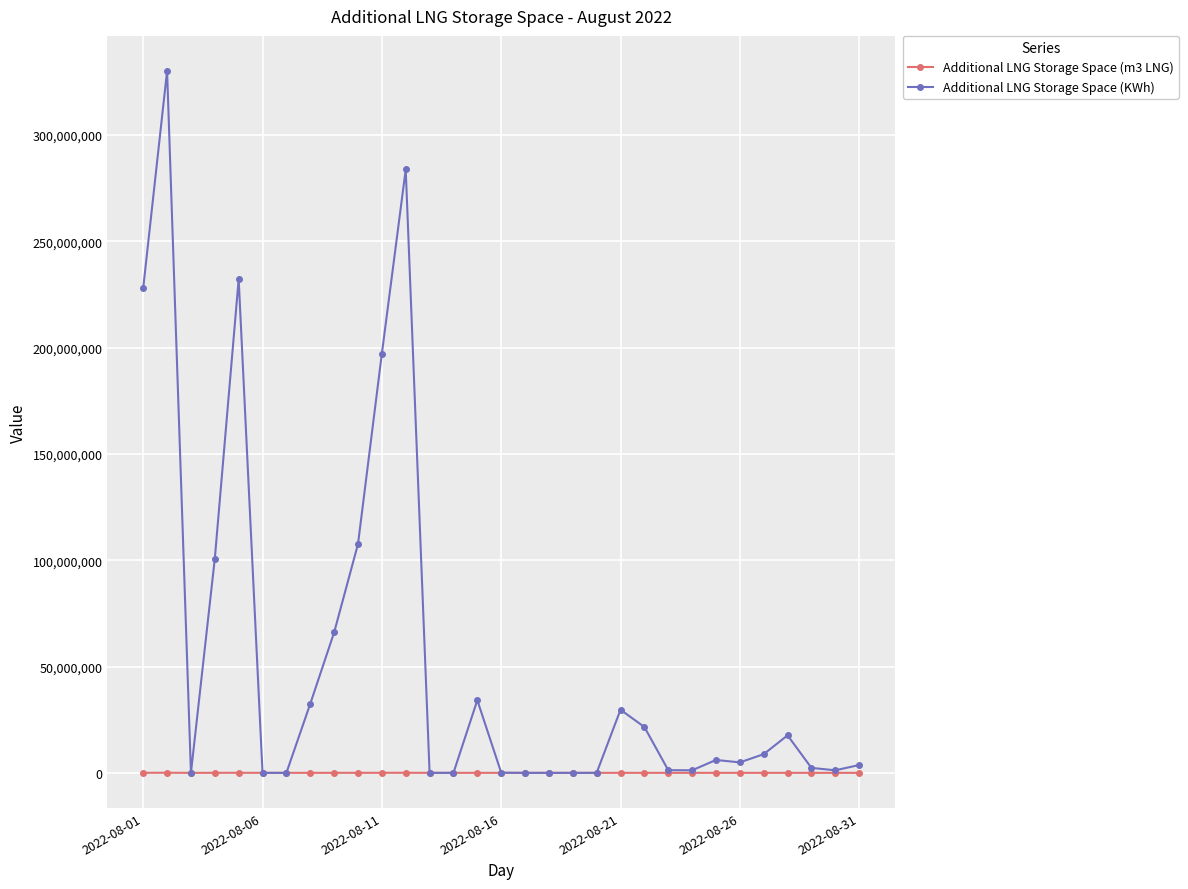

Which series has the widest spread of values?

Additional LNG Storage Space (KWh)